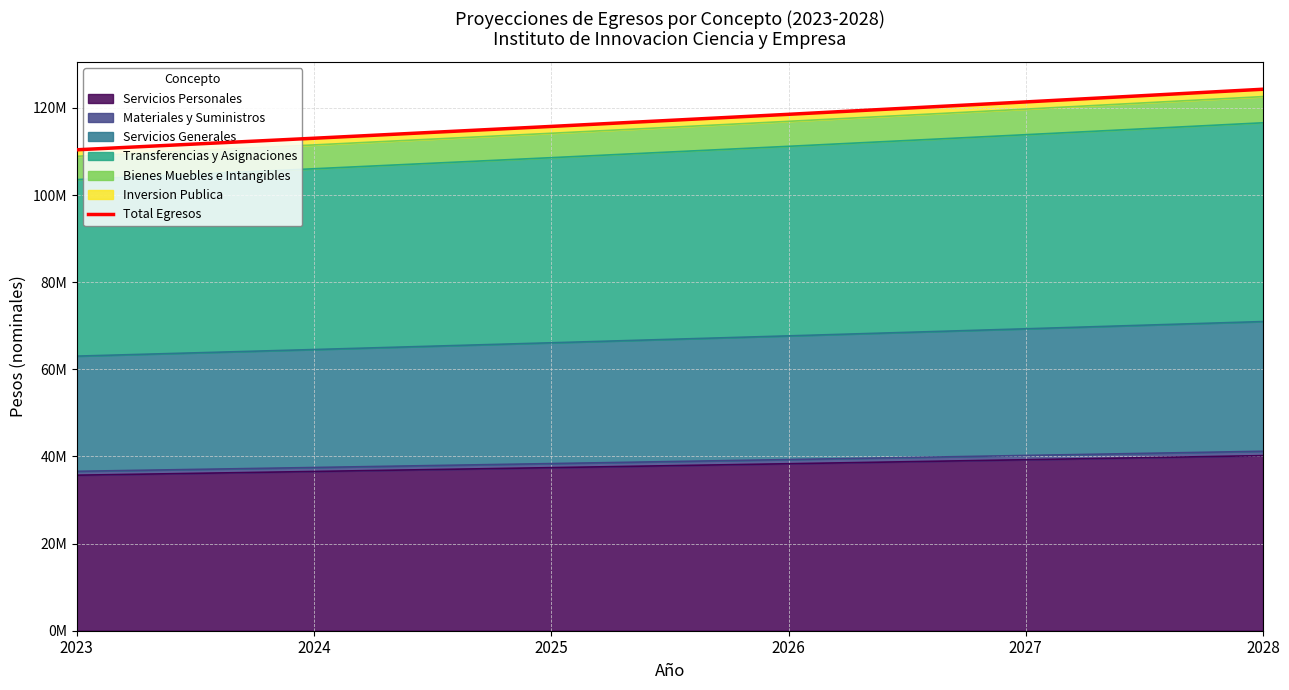

Reading left to right, what are all the values shown in this chart?

110398626.0	113048193.0	115761349.7	118539622.0	121384573.0	124297802.7